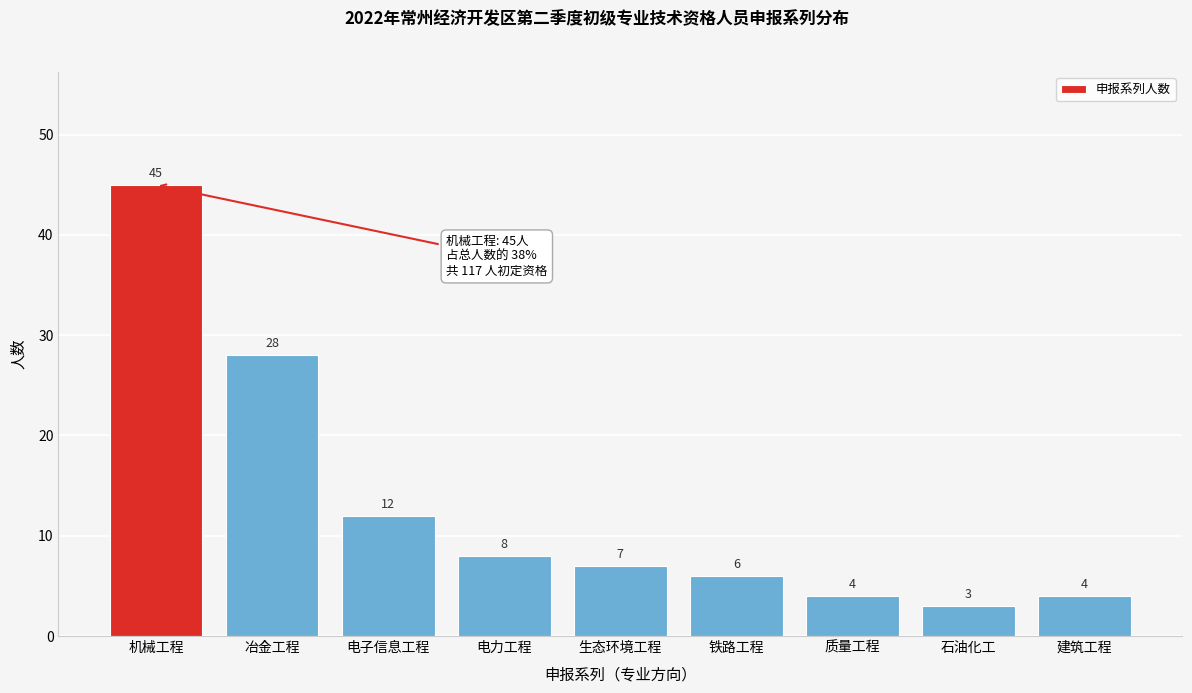

Reading right to left, extract all data points from this chart.

建筑工程=4	石油化工=3	质量工程=4	铁路工程=6	生态环境工程=7	电力工程=8	电子信息工程=12	冶金工程=28	机械工程=45